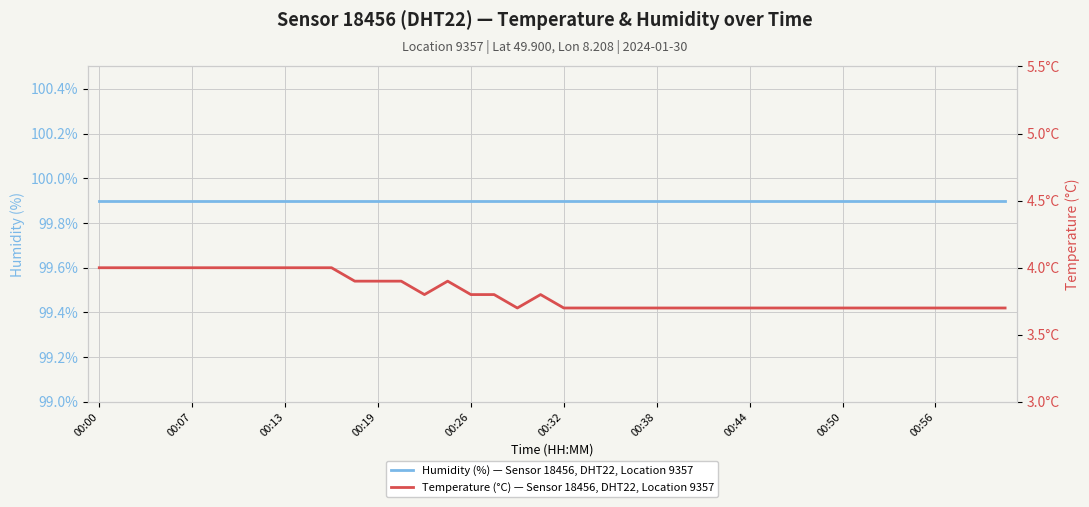

The Temperature (°C) — Sensor 18456, DHT22, Location 9357 series shows 3.7 at 27. True or false?

True